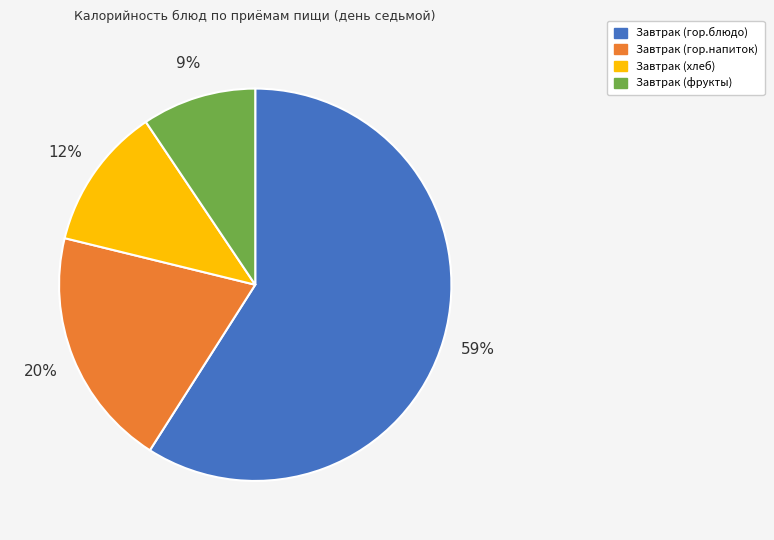

True or false: Завтрак (гор.блюдо) accounts for 73% of the total.

False